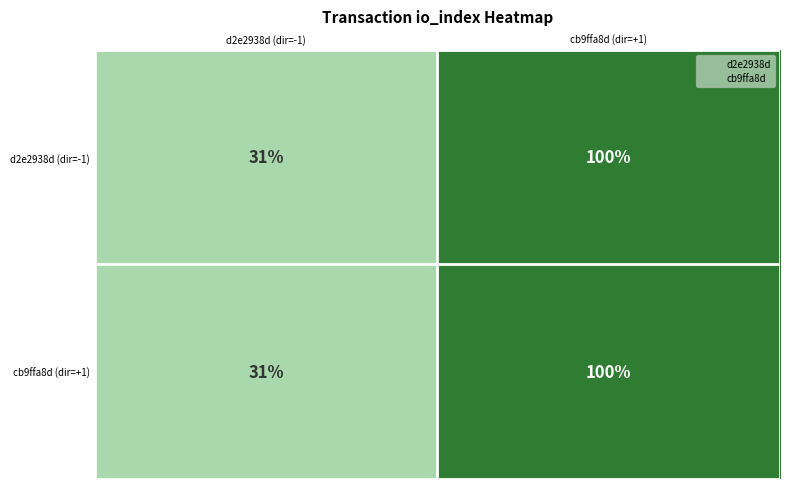

How many series are shown in this chart?

2